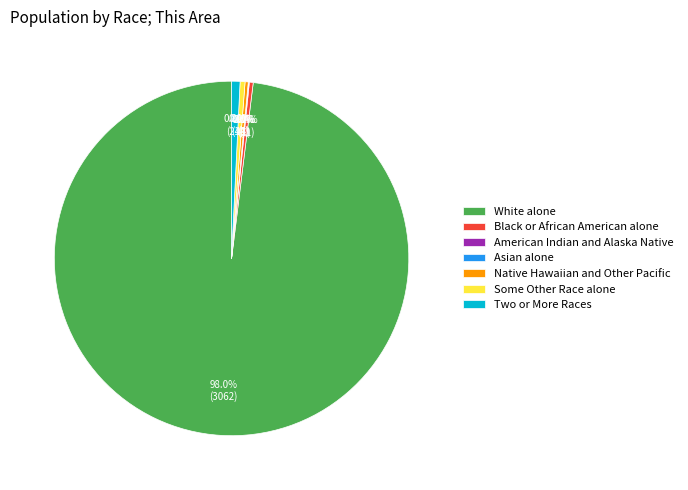

Does Two or More Races account for over 50% of the chart?

No